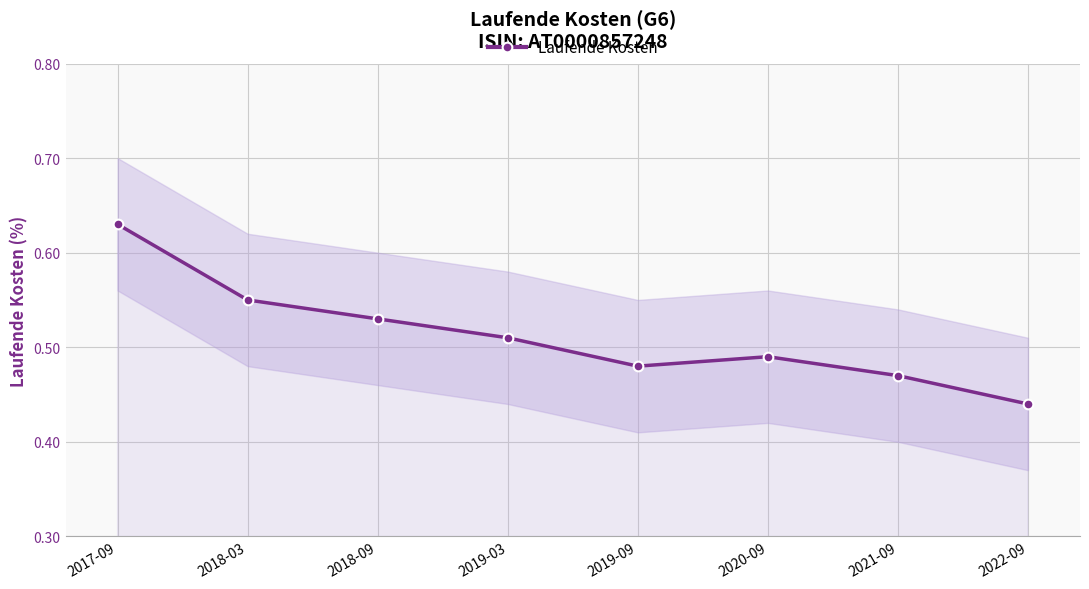

Where is the first local maximum?

2020-09